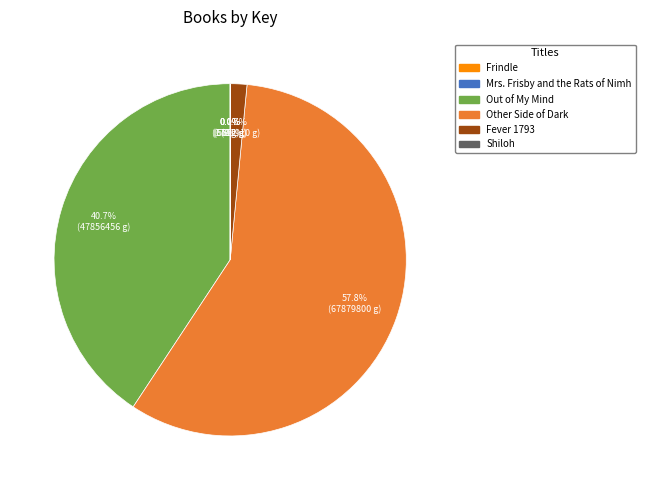

Does Out of My Mind account for over 50% of the chart?

No